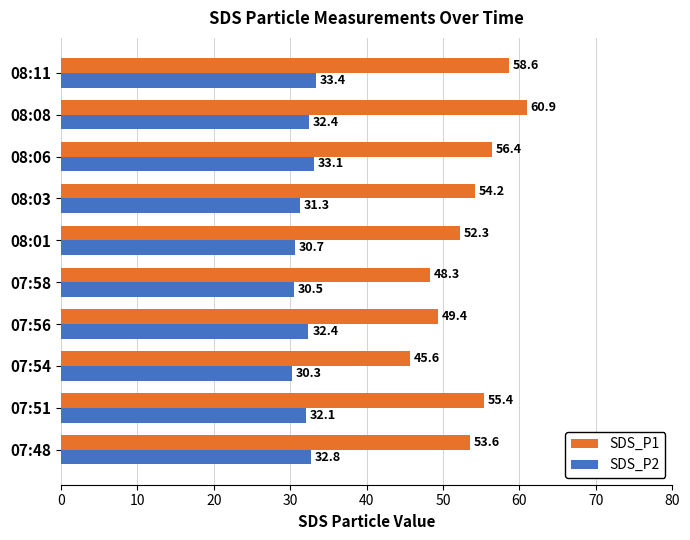

How many data points in SDS_P1 are above 54?

5